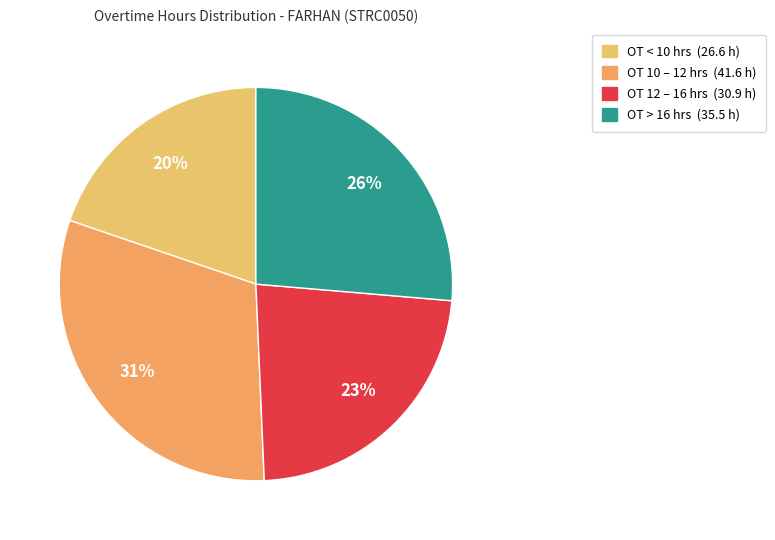

To the nearest percent, what is the difference between the largest and smallest slice percentages?

11%